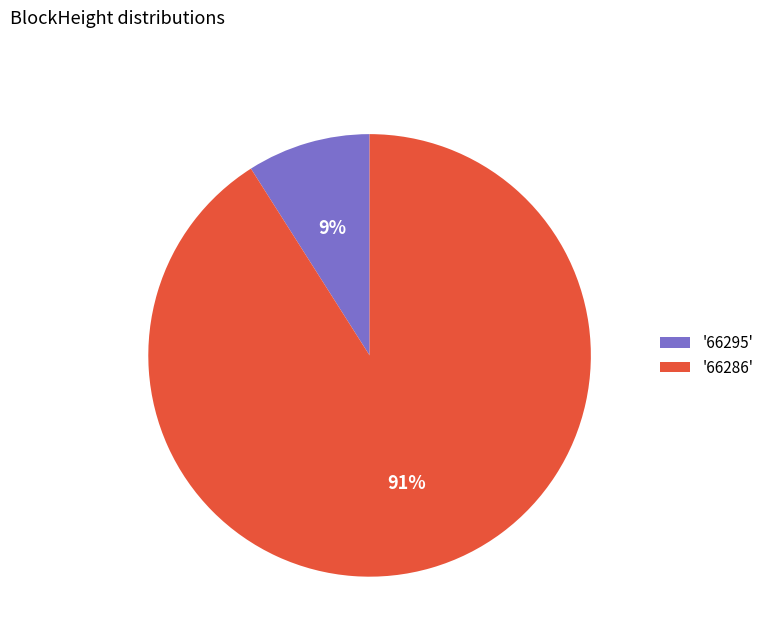

To the nearest percent, what is the average slice percentage?

50%